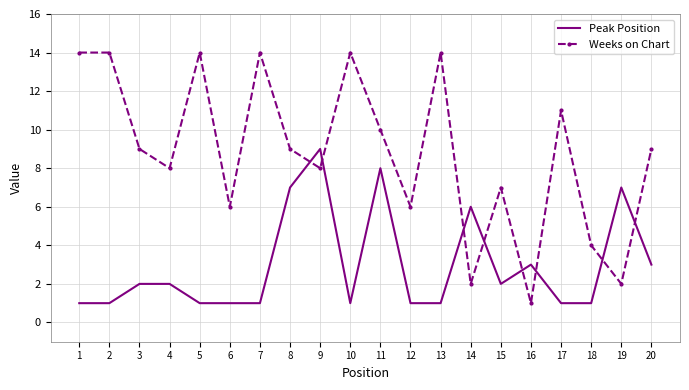

True or false: Weeks on Chart has more than 2 interior local peaks.

True